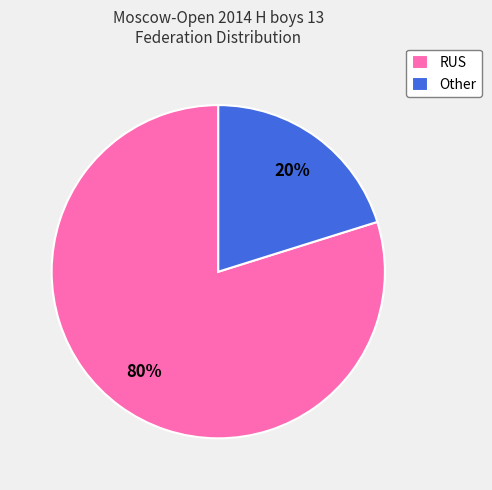

What is the largest slice in the pie chart?

RUS